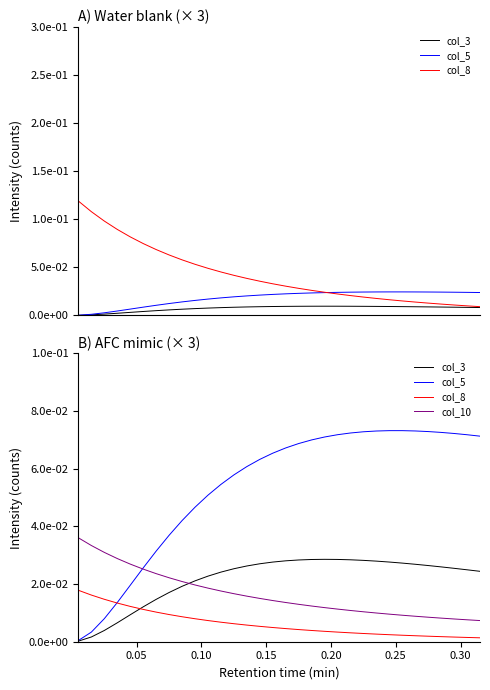

Reading left to right, transcribe all the data shown in this chart.

col_3: 0.0	0.0	0.0	0.0	0.0	0.0	0.0	0.0	0.0	0.0	0.0	0.0	0.0	0.0	0.0	0.0	0.0	0.0	0.0	0.0	0.0	0.0	0.0	0.0	0.0	0.0	0.0	0.0	0.0	0.0	0.0	0.0
col_5: 0.0	0.0	0.0	0.0	0.0	0.0	0.0	0.0	0.0	0.0	0.1	0.1	0.1	0.1	0.1	0.1	0.1	0.1	0.1	0.1	0.1	0.1	0.1	0.1	0.1	0.1	0.1	0.1	0.1	0.1	0.1	0.1
col_8: 0.0	0.0	0.0	0.0	0.0	0.0	0.0	0.0	0.0	0.0	0.0	0.0	0.0	0.0	0.0	0.0	0.0	0.0	0.0	0.0	0.0	0.0	0.0	0.0	0.0	0.0	0.0	0.0	0.0	0.0	0.0	0.0
col_10: 0.0	0.0	0.0	0.0	0.0	0.0	0.0	0.0	0.0	0.0	0.0	0.0	0.0	0.0	0.0	0.0	0.0	0.0	0.0	0.0	0.0	0.0	0.0	0.0	0.0	0.0	0.0	0.0	0.0	0.0	0.0	0.0